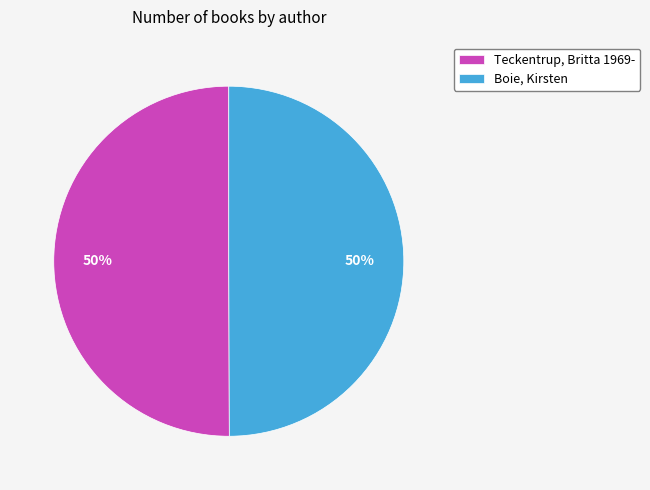

To the nearest percent, what is the combined percentage of Boie, Kirsten and Teckentrup, Britta 1969-?

100%